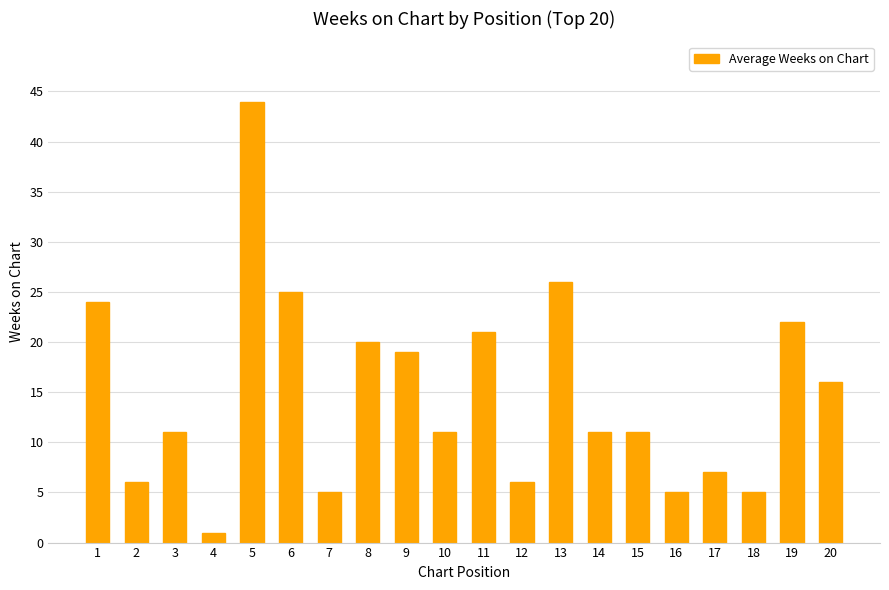

What value does the data have at 12, to the nearest 10?

10